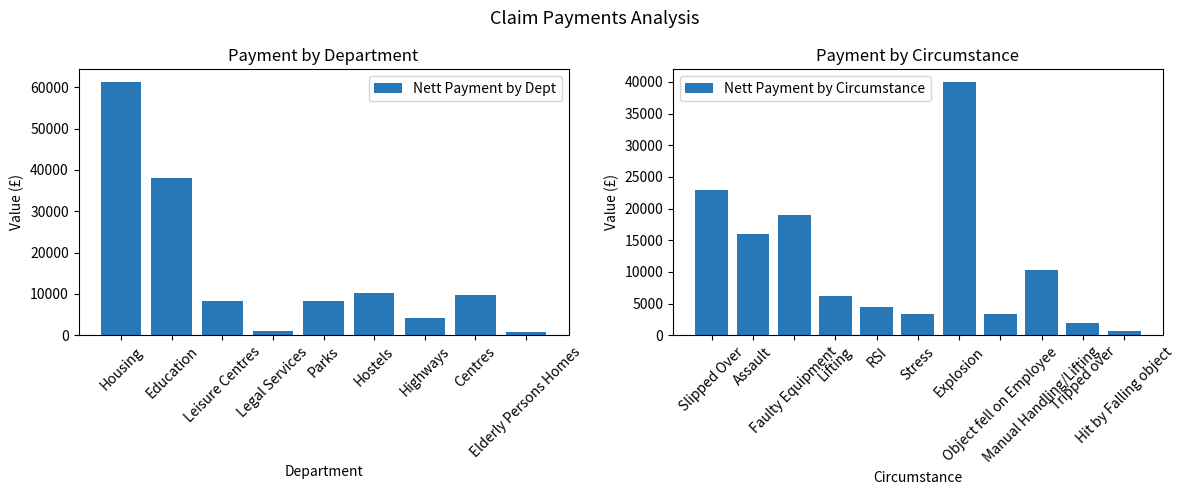

What is the average value of the Nett Payment by Dept series?

15775.6